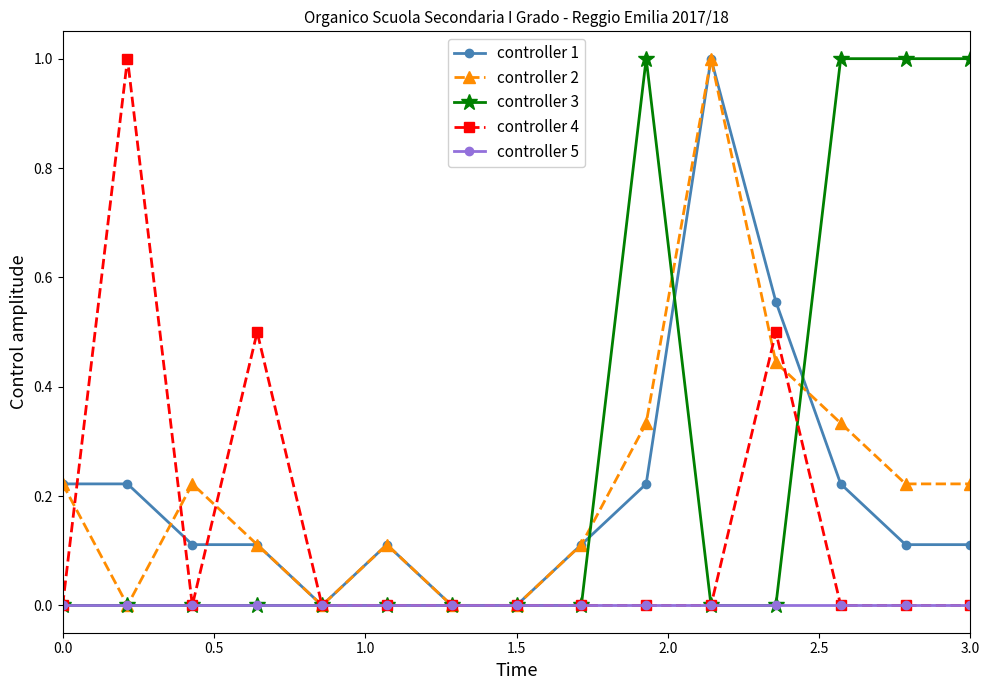

What is the highest value of the controller 2 series?

1.0